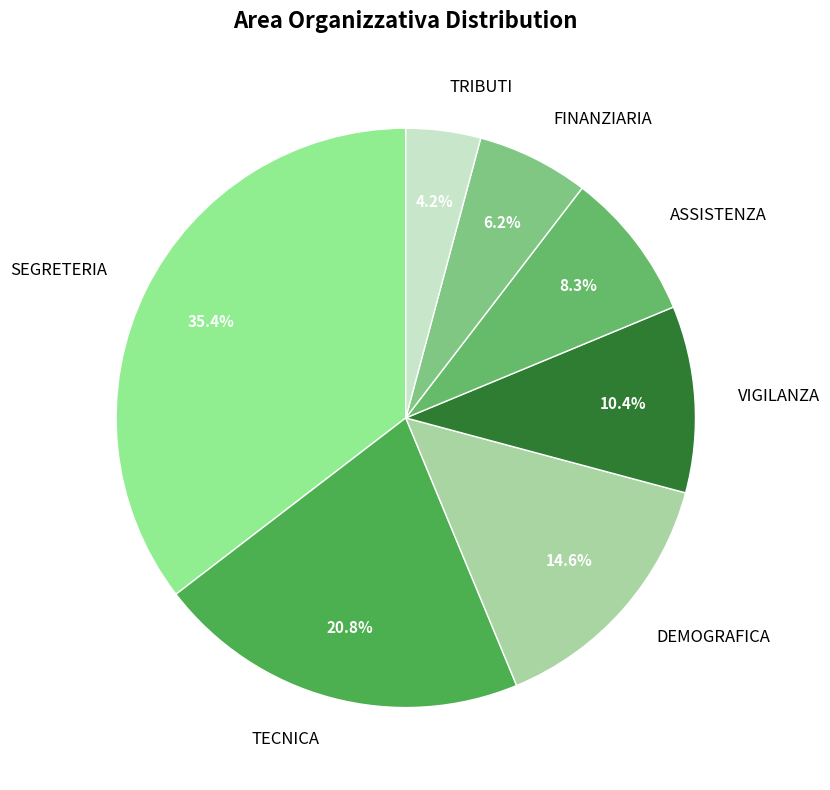

Rank the categories by value from highest to lowest.

SEGRETERIA, TECNICA, DEMOGRAFICA, VIGILANZA, ASSISTENZA, FINANZIARIA, TRIBUTI